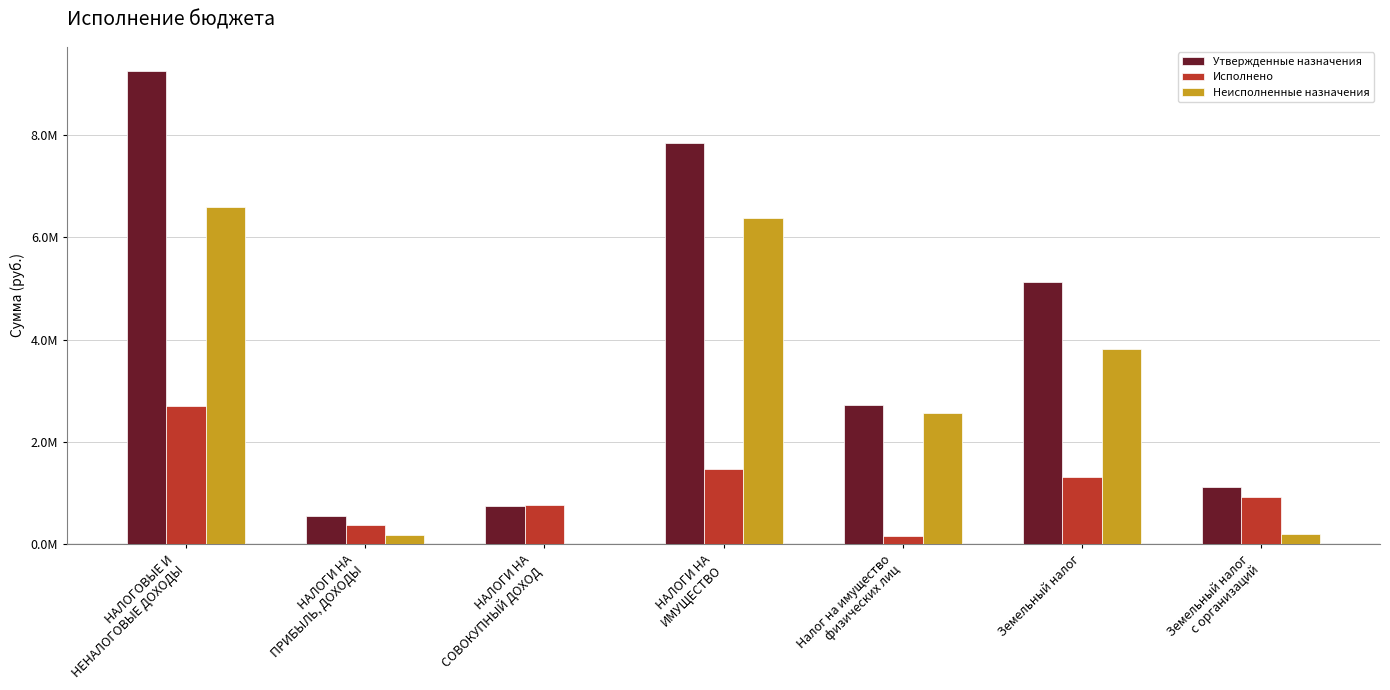

How many data points in Утвержденные назначения are less than 2720000?

3